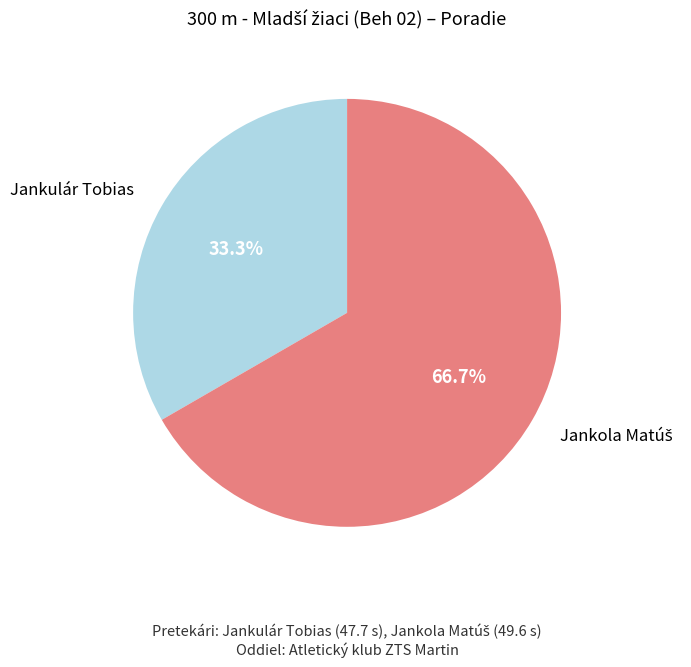

Is there a majority slice in this chart?

Yes